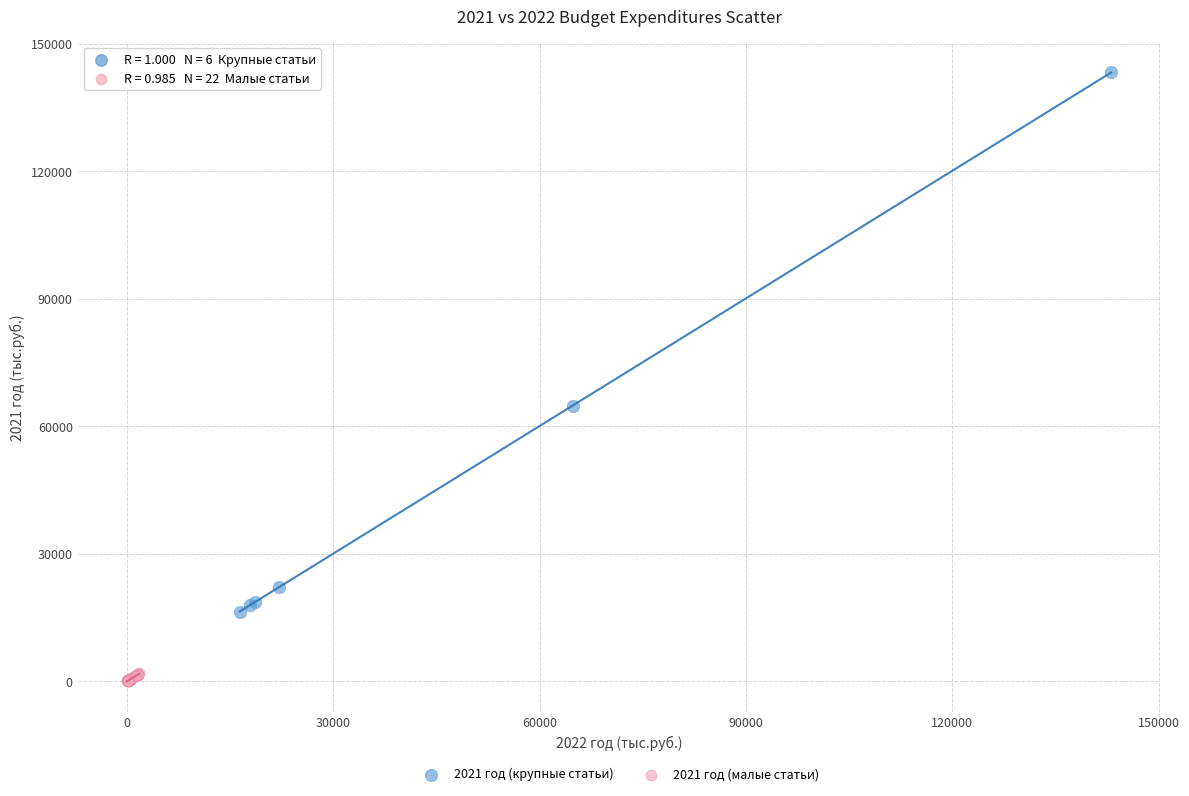

Which series contains the lowest Y value?

2021 год (малые статьи)